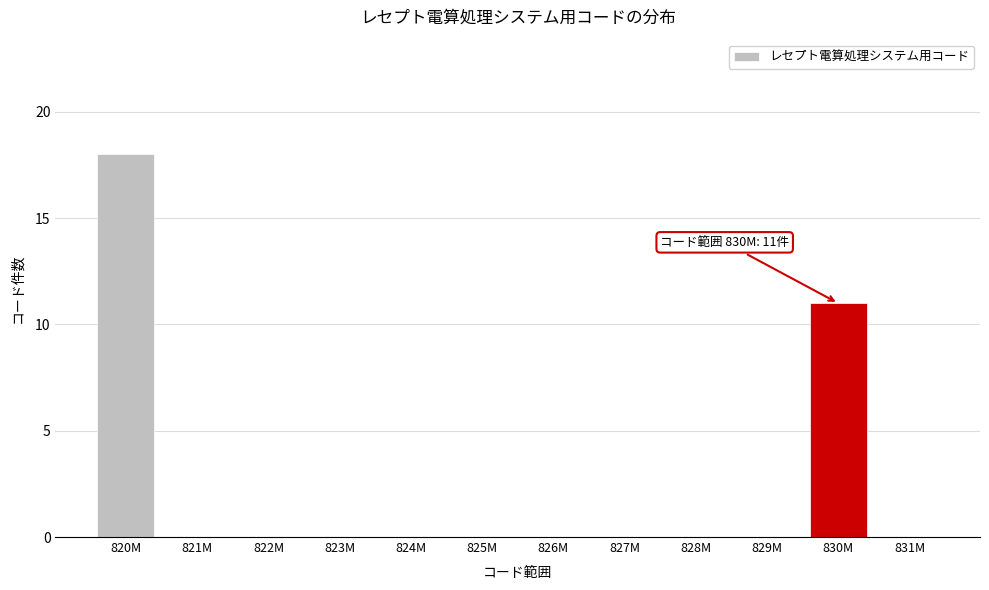

Reading right to left, list all the values displayed in this chart.

831M=0	830M=11	829M=0	828M=0	827M=0	826M=0	825M=0	824M=0	823M=0	822M=0	821M=0	820M=18